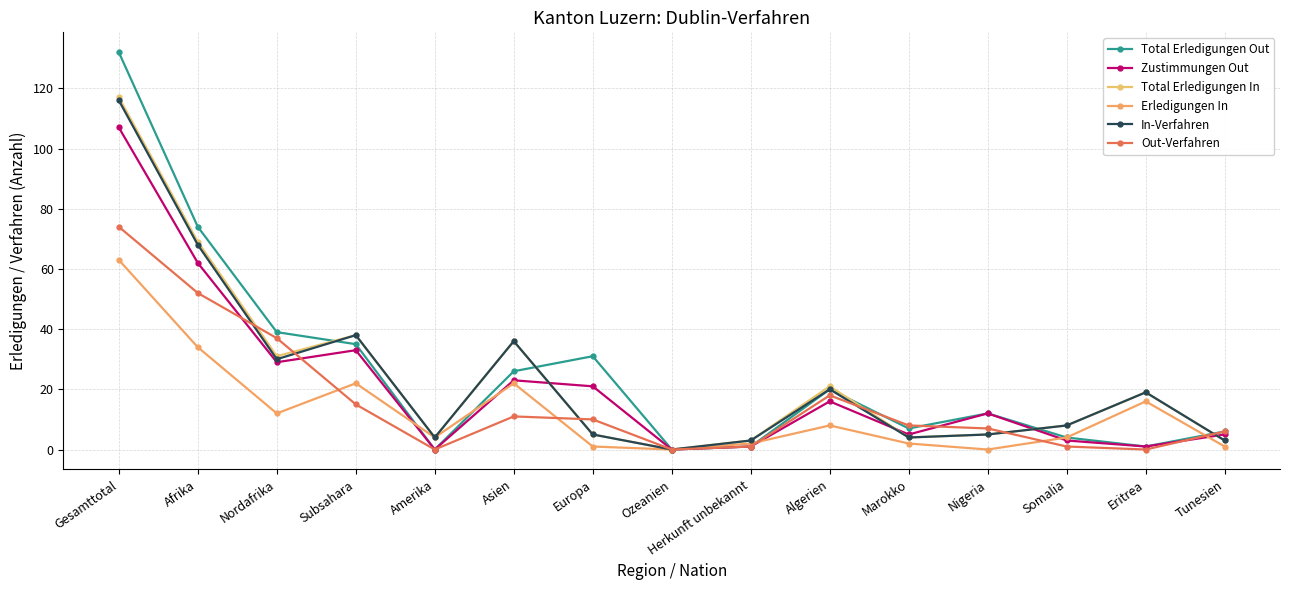

What is the difference between the In-Verfahren values at Tunesien and Marokko?

1